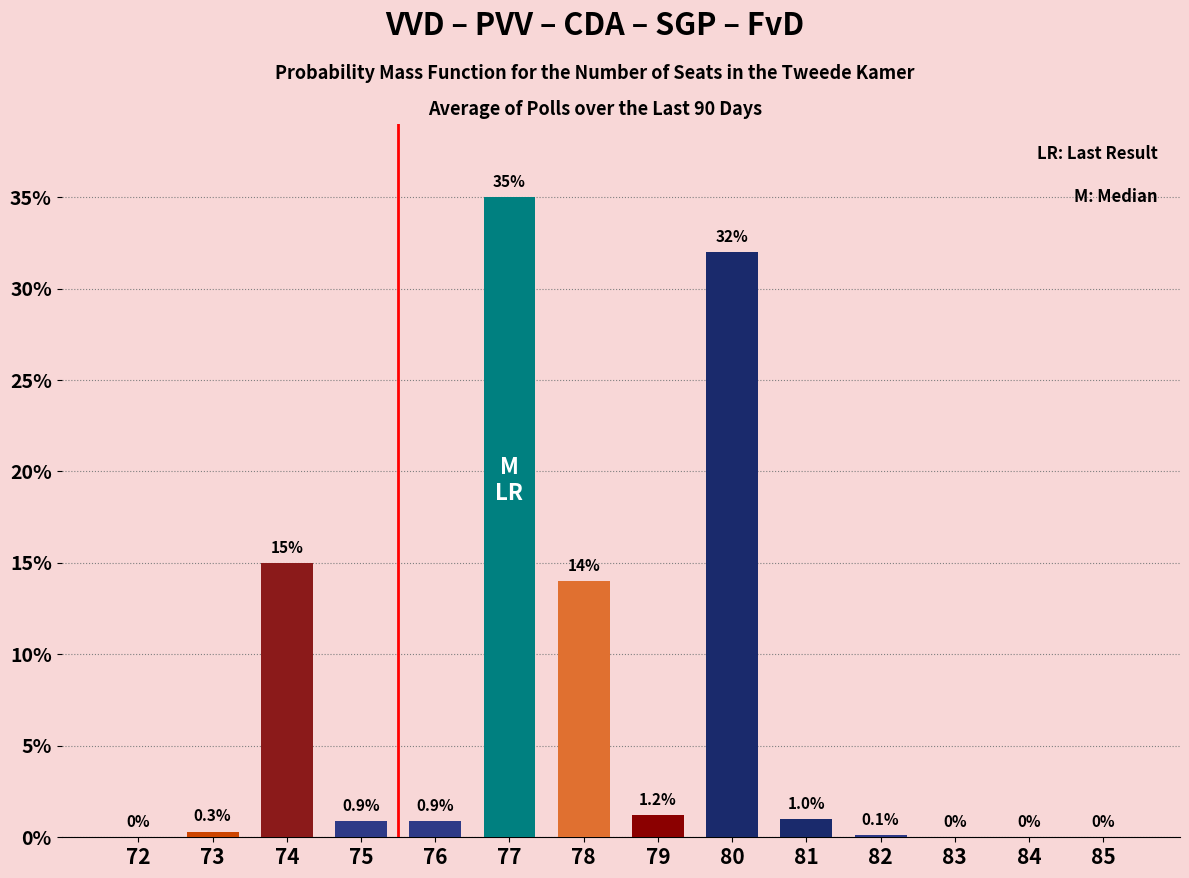

At which category does the chart reach its peak across all series?

77